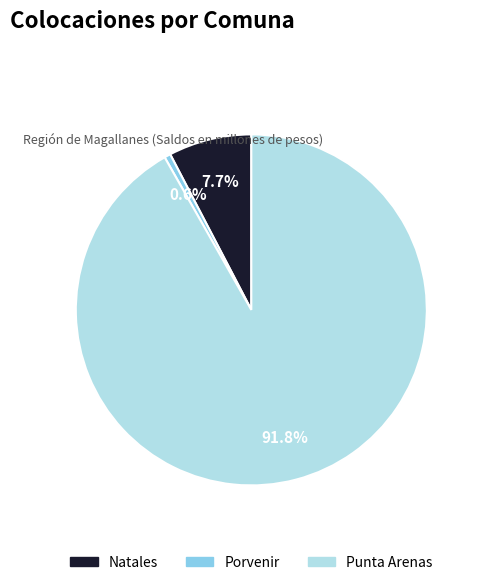

What percentage is the Punta Arenas slice, to the nearest percent?

92%